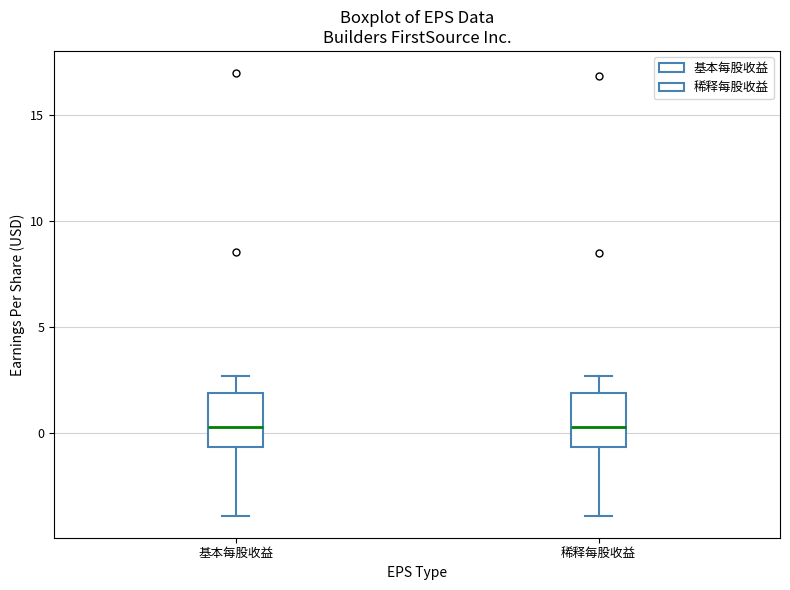

Reading left to right, read every box against the y-axis: the position of its median line, the range the box covers, and the ends of its whiskers. The values are not printed on the chart, so give them approximately, as read against the axis.

基本每股收益: median 0.5, box -0.5 to 2.0, whiskers -4.0 to 2.5
稀释每股收益: median 0.5, box -0.5 to 2.0, whiskers -4.0 to 2.5